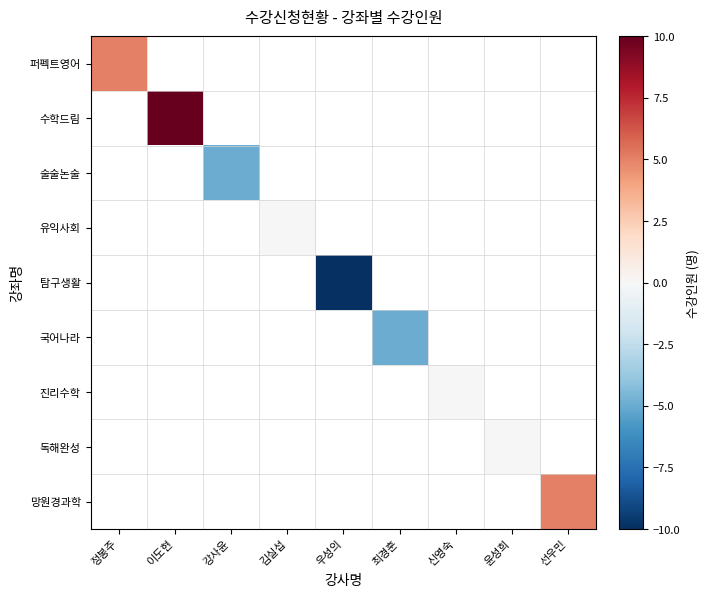

How many data points does each series have?

9